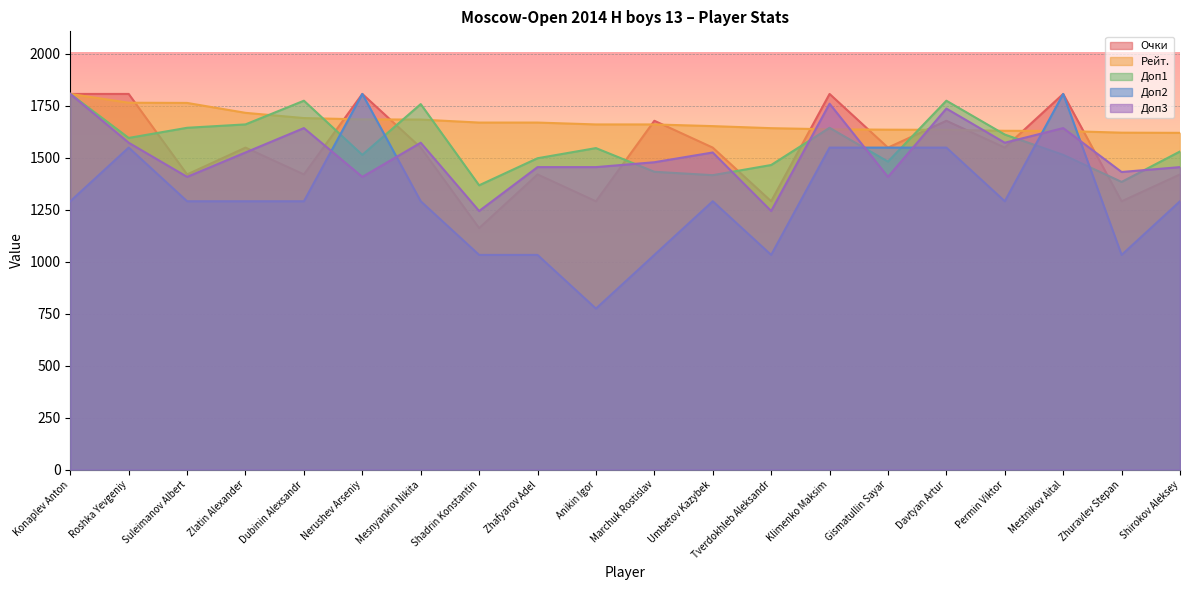

In Доп2, how many points are lower than both neighbors (excluding endpoints)?

4